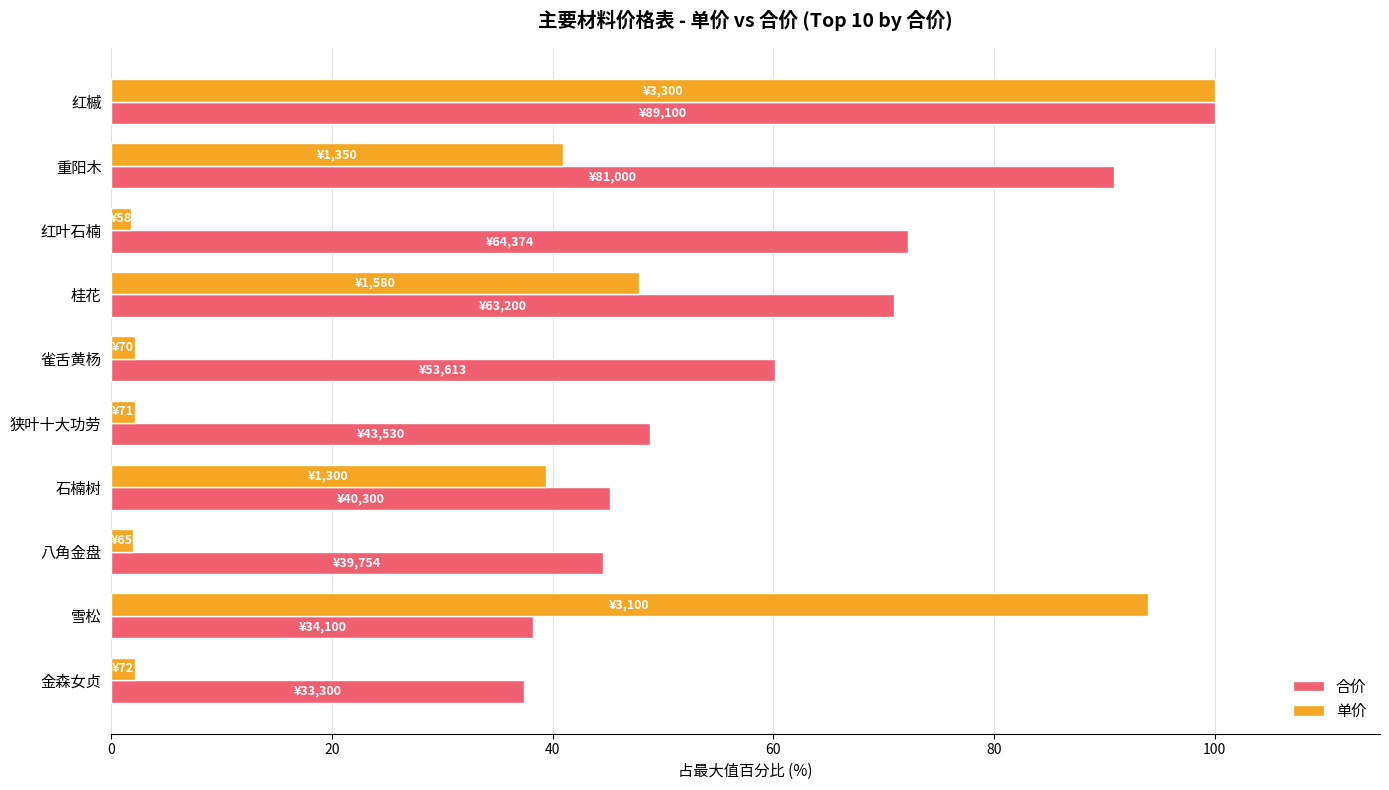

At which label is 单价 closest to 50?

桂花